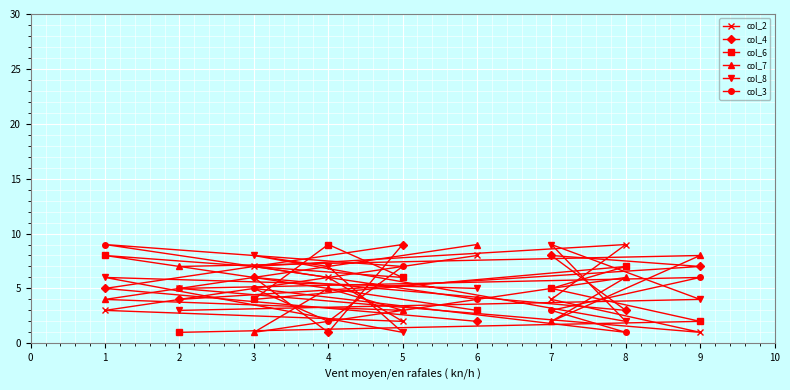

Reading left to right, extract all data points from this chart.

col_2: 1=3	2=5	3=7	4=6	5=2	6=8	7=4	8=9	9=1
col_4: 1=5	2=4	3=6	4=1	5=9	6=2	7=8	8=3	9=7
col_6: 1=8	2=1	3=4	4=9	5=6	6=3	7=5	8=7	9=2
col_7: 1=4	2=7	3=1	4=5	5=3	6=9	7=2	8=6	9=8
col_8: 1=6	2=3	3=8	4=7	5=1	6=5	7=9	8=2	9=4
col_3: 1=9	2=5	3=5	4=2	5=7	6=4	7=3	8=1	9=6